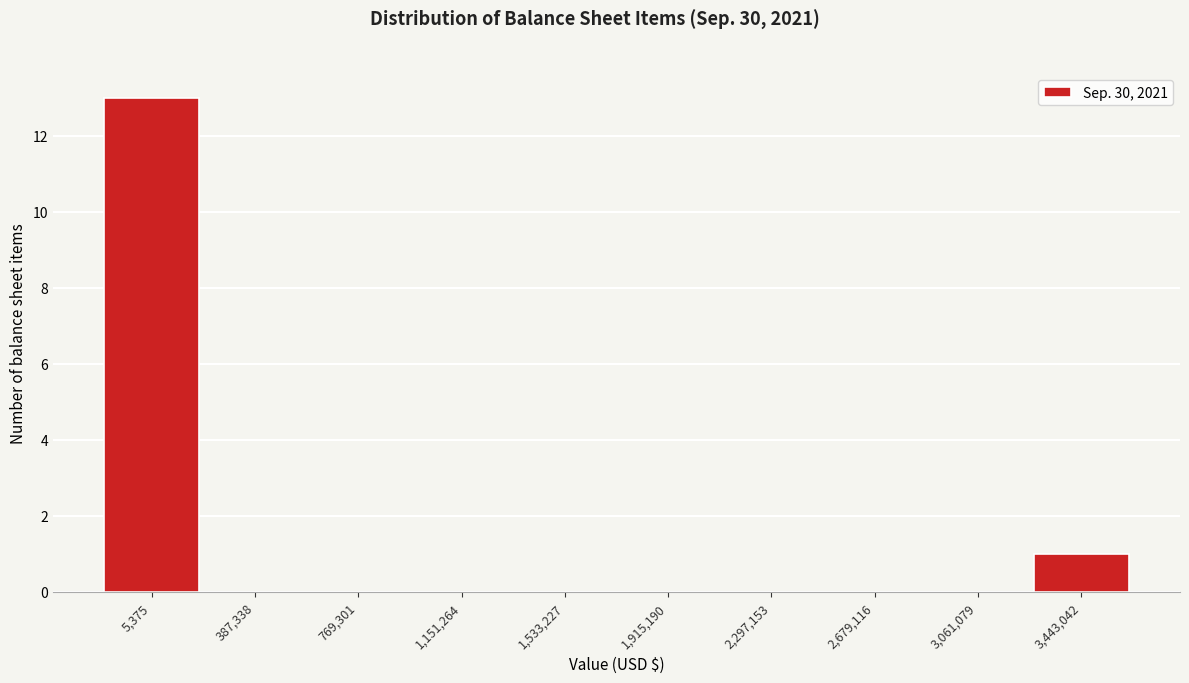

Reading left to right, extract all data points from this chart.

5,375=13	387,338=0	769,301=0	1,151,264=0	1,533,227=0	1,915,190=0	2,297,153=0	2,679,116=0	3,061,079=0	3,443,042=1